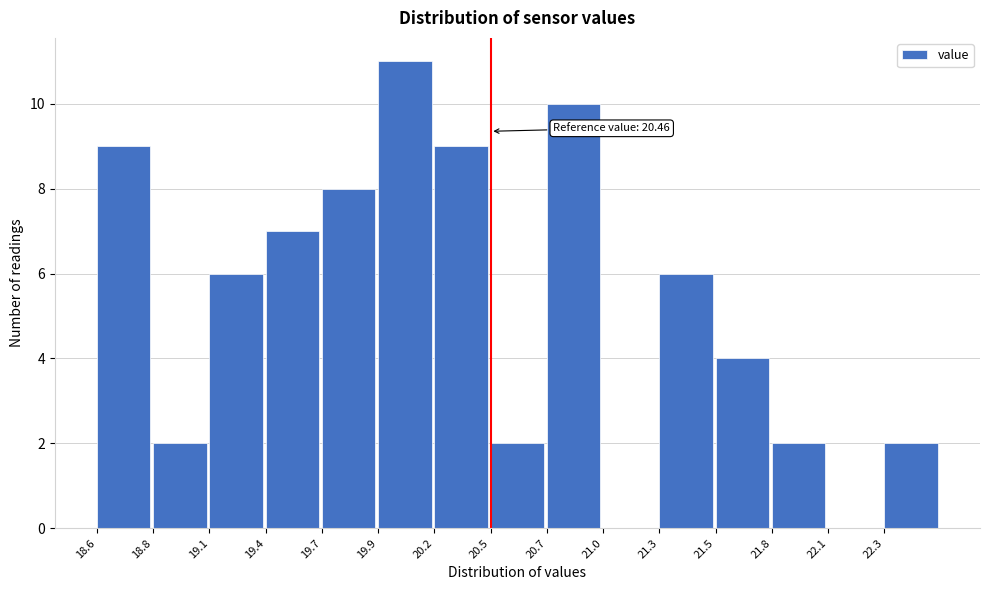

Reading left to right, extract all data points from this chart.

18.6=9	18.8=2	19.1=6	19.4=7	19.7=8	19.9=11	20.2=9	20.5=2	20.7=10	21.0=0	21.3=6	21.5=4	21.8=2	22.1=0	22.3=2